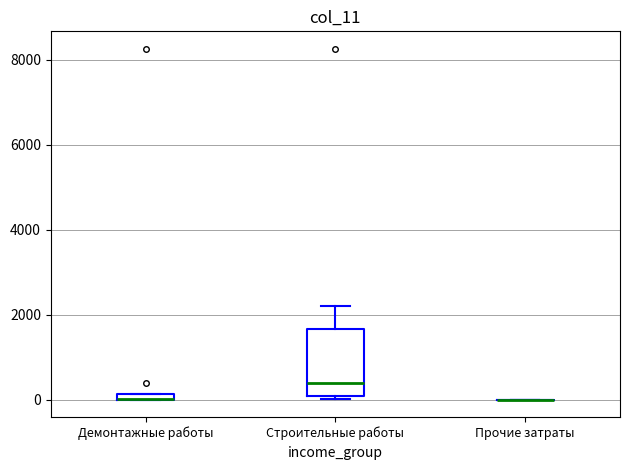

Where is the lower edge of the box for Демонтажные работы on the y-axis? The values are not printed on the chart, so give them approximately, as read against the axis.

0